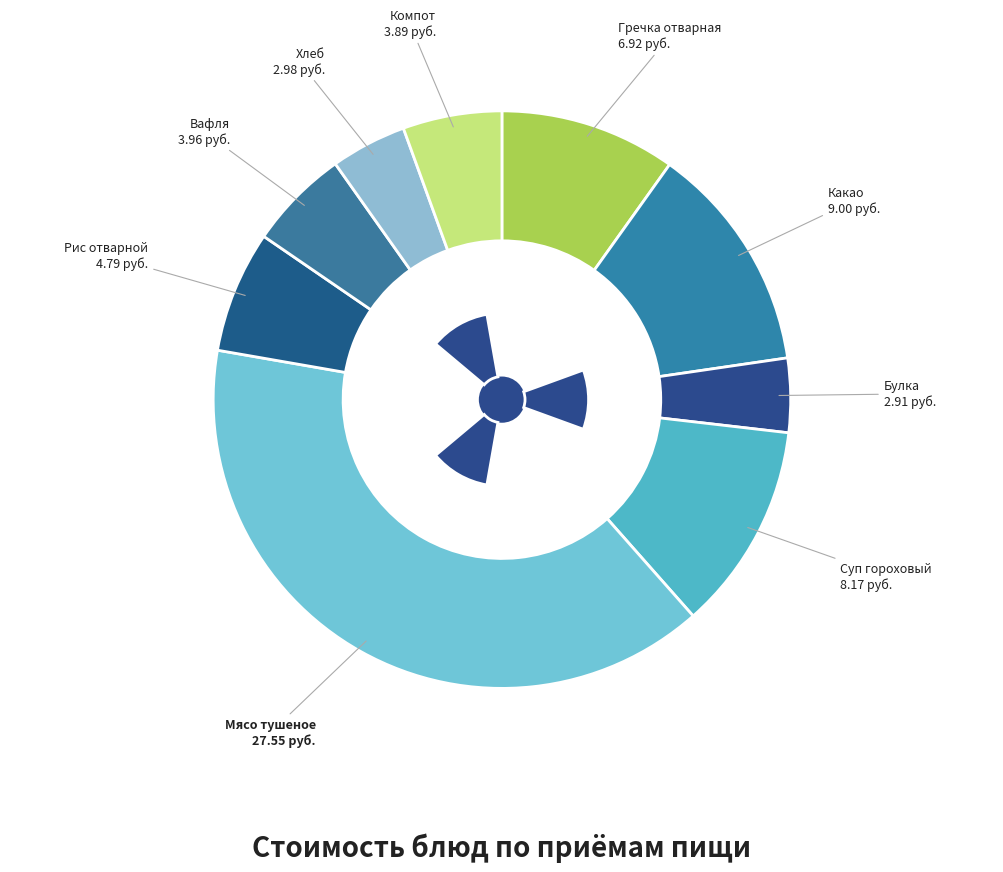

To the nearest percent, what is the difference between the Хлеб and Вафля slice percentages?

1%